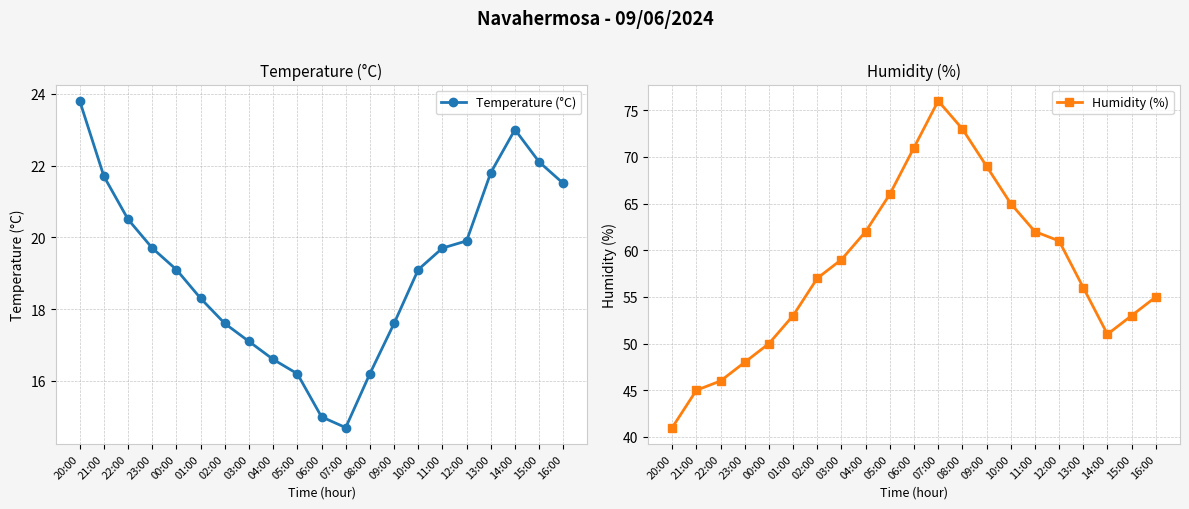

At which category is the sum across all series the highest?

07:00